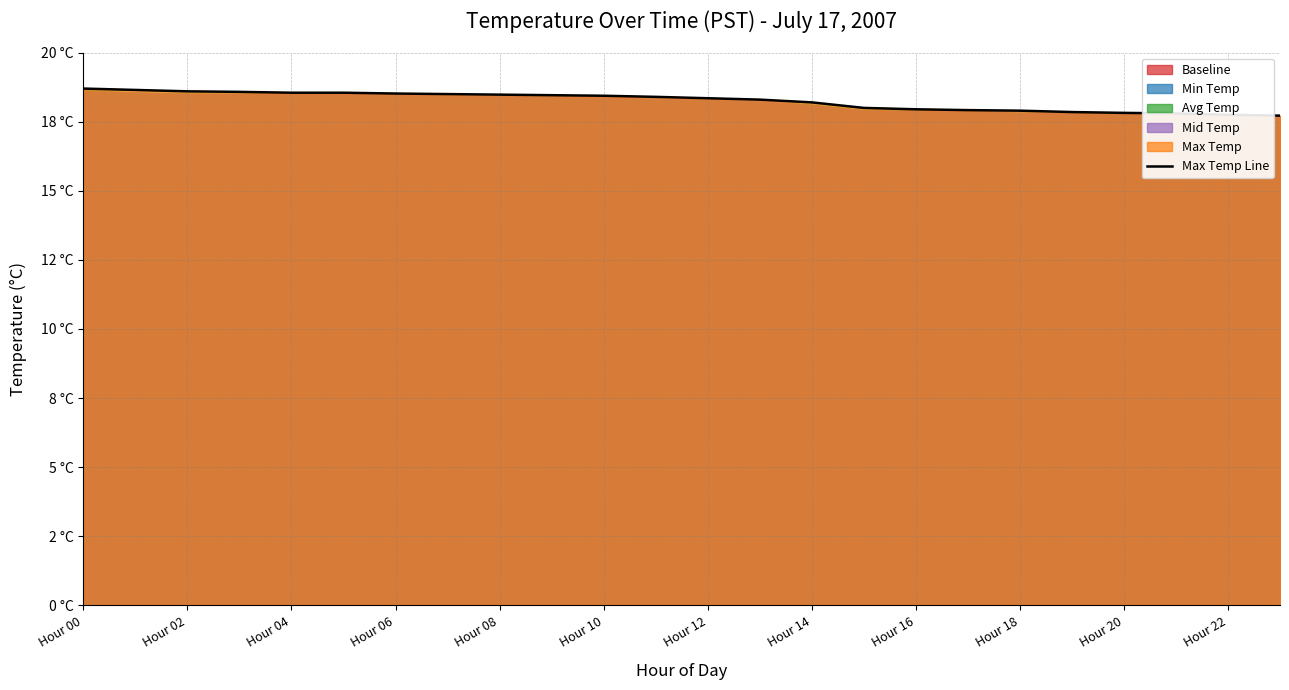

What is the greatest value displayed?

18.7